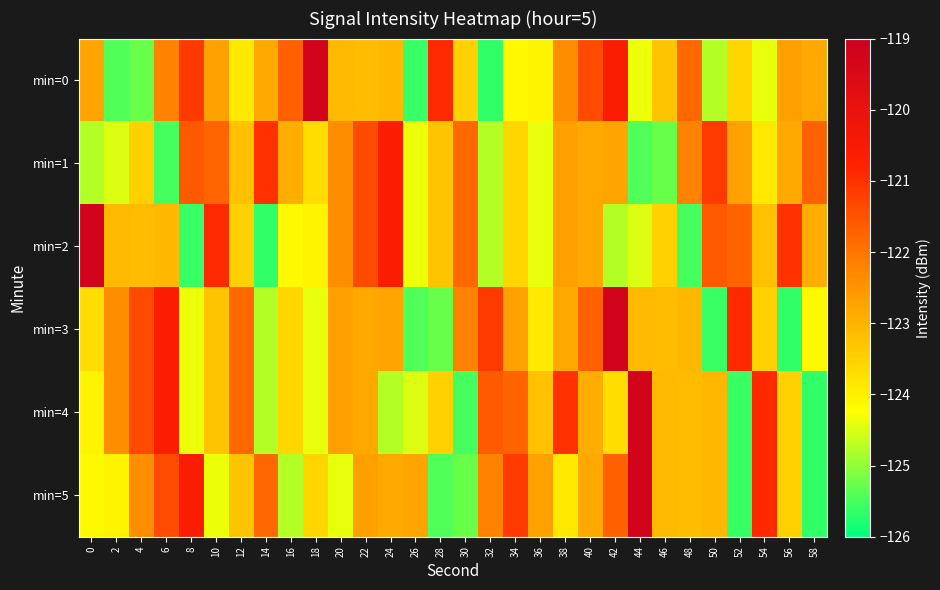

What is the spread (max minus min) of values at 14?

4.6